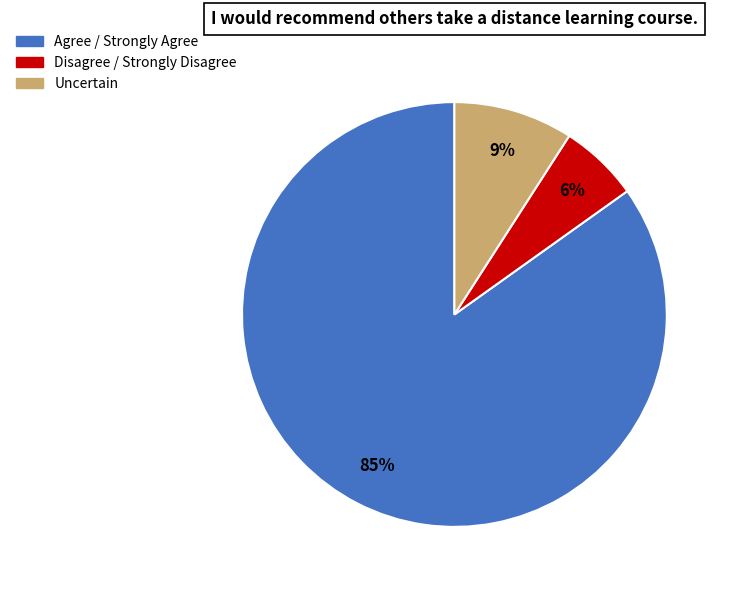

Does any single category account for the majority?

Yes